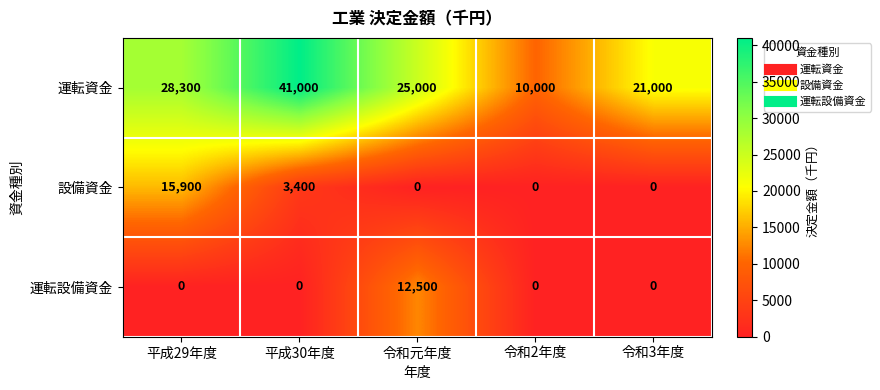

True or false: 運転設備資金 has a value of -7148 at 令和2年度.

False